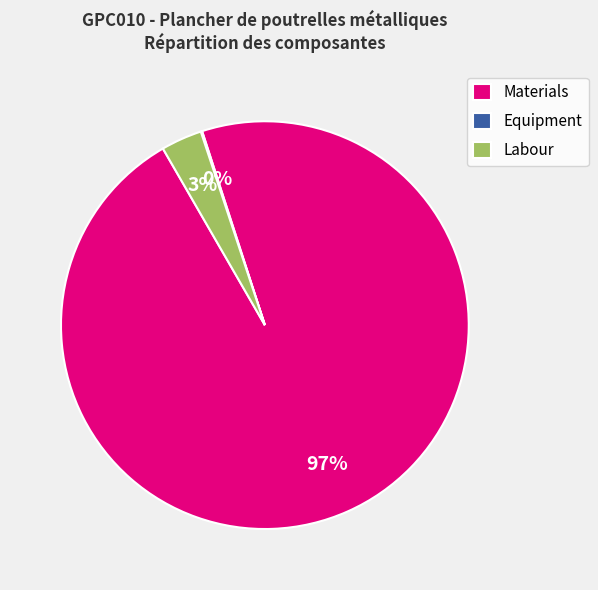

Between Materials and Labour, which is larger?

Materials